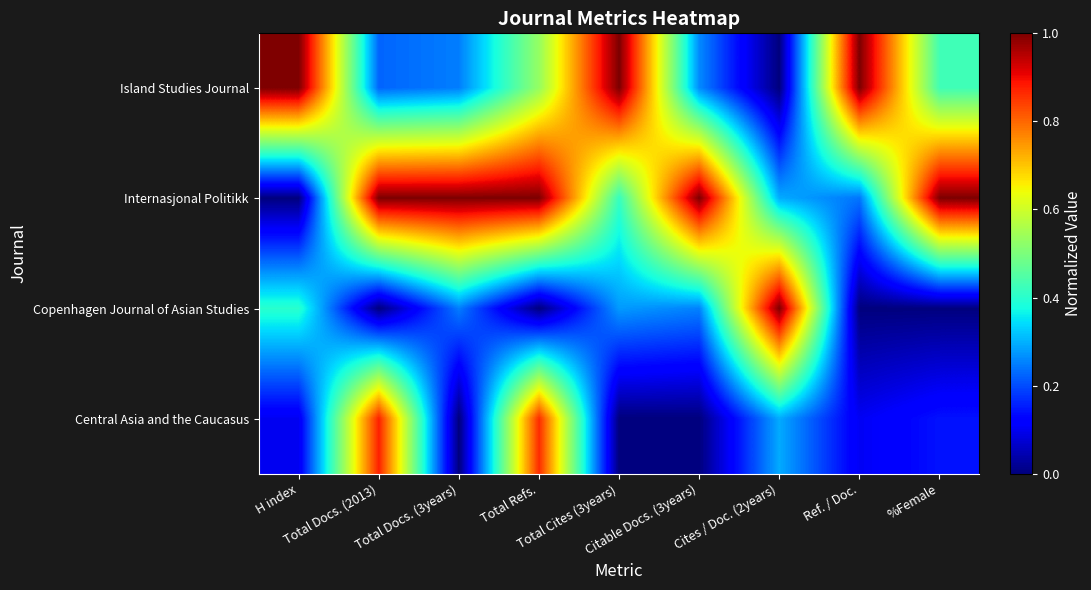

At which category is the sum across all series the highest?

Total Refs.